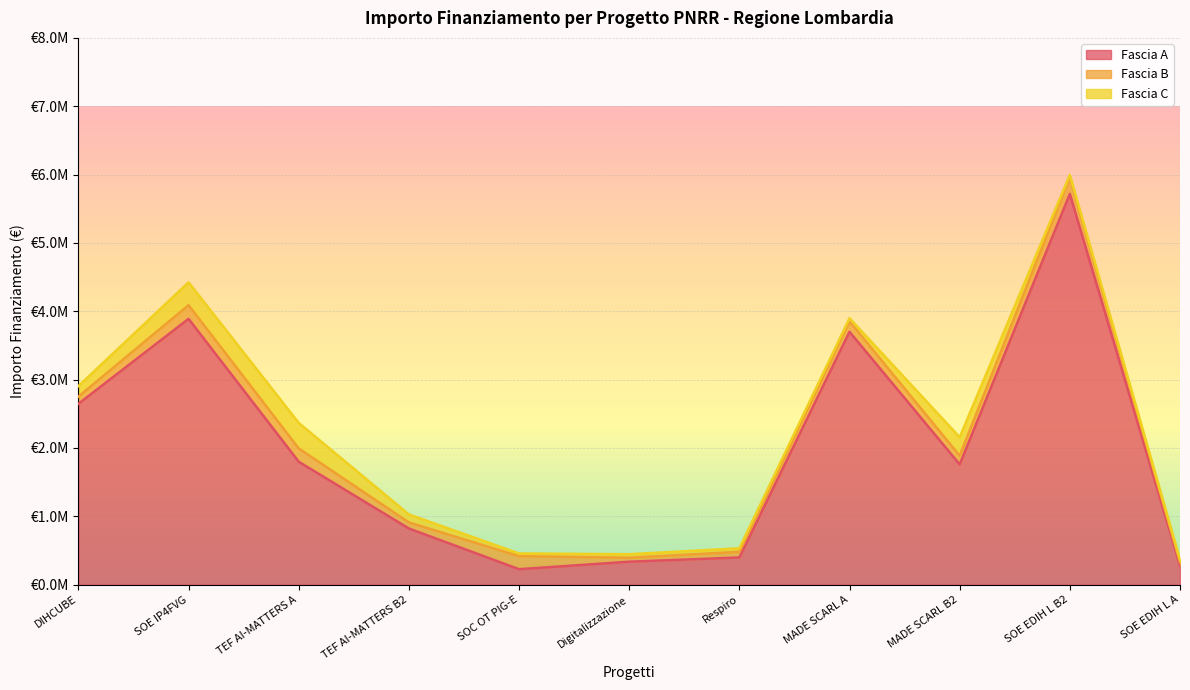

What is the value of the Fascia C point at the 4th from the left?

116375.0